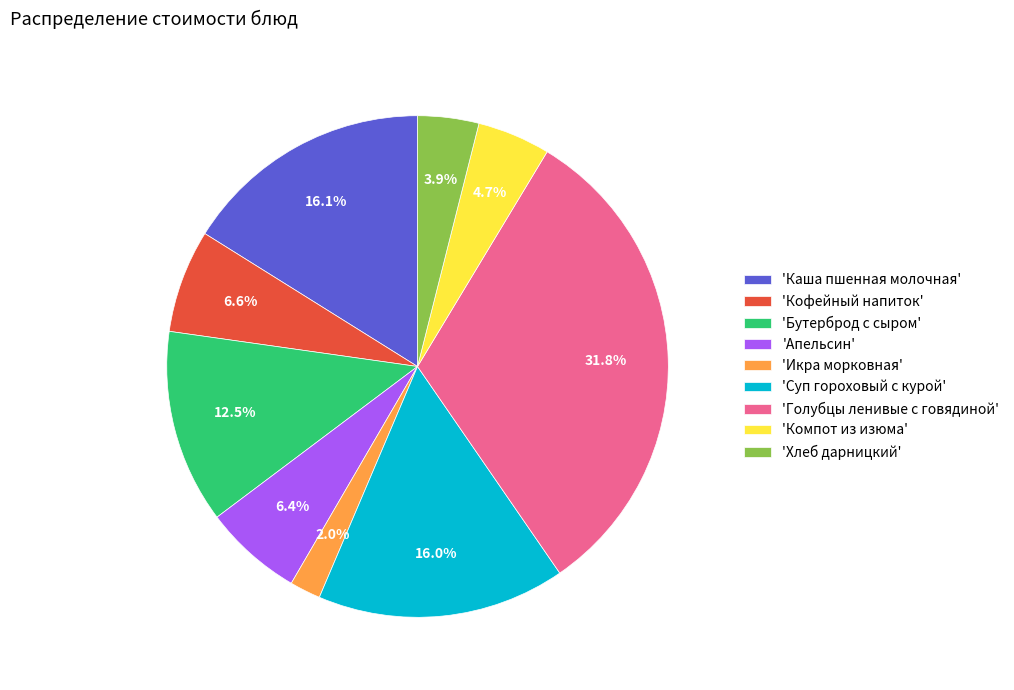

Which slice is the smallest?

'Икра морковная'